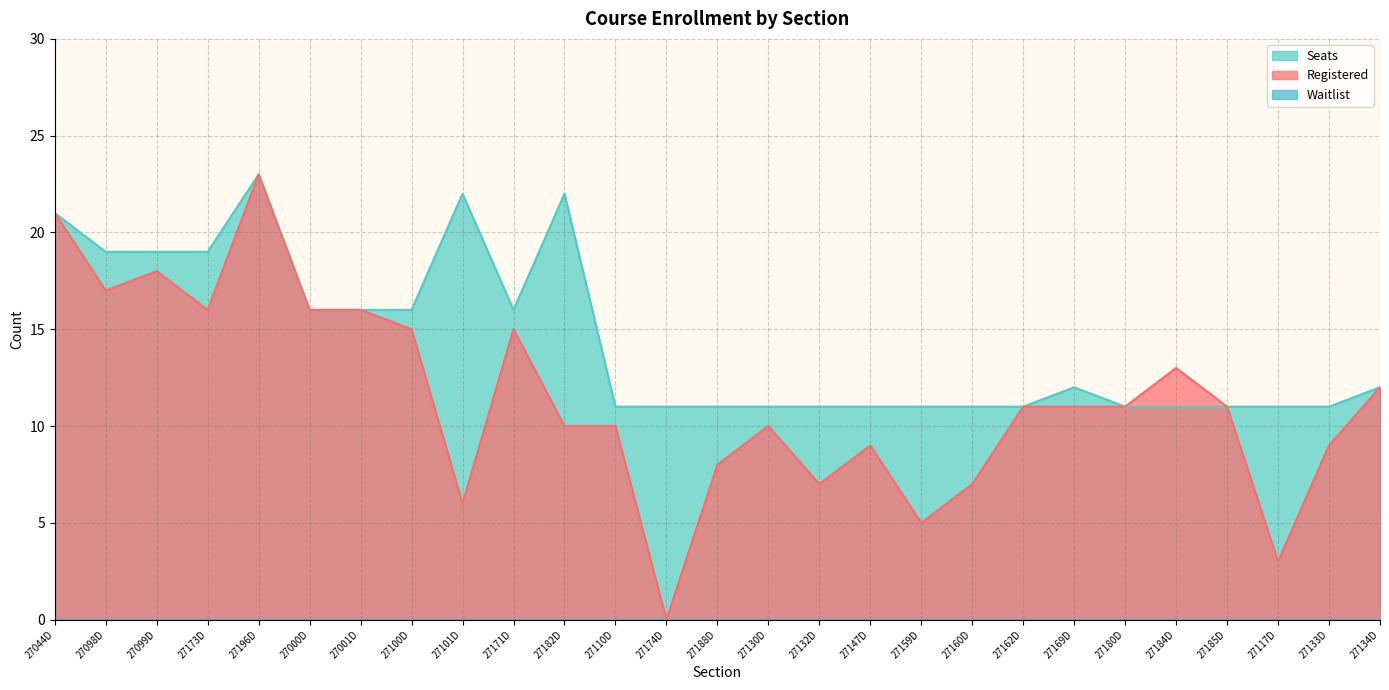

Is the value of Seats at 27171D greater than the value of Registered at 27174D?

Yes